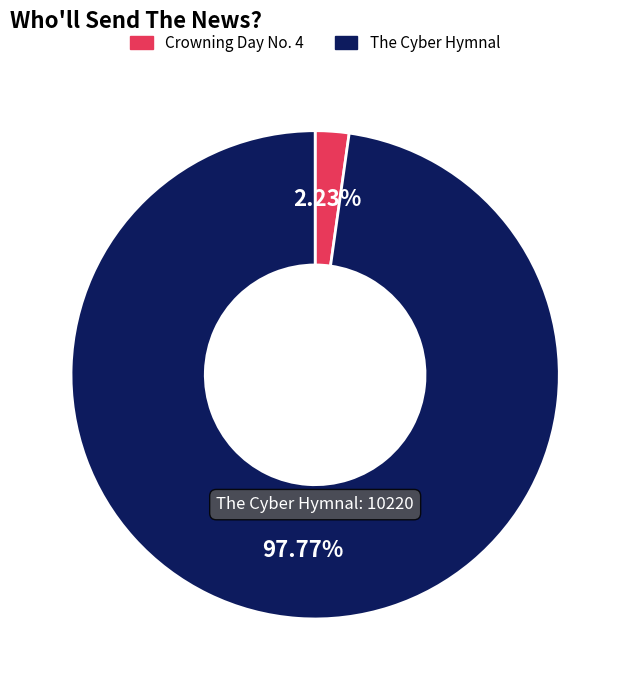

To the nearest percent, what portion does The Cyber Hymnal represent?

98%